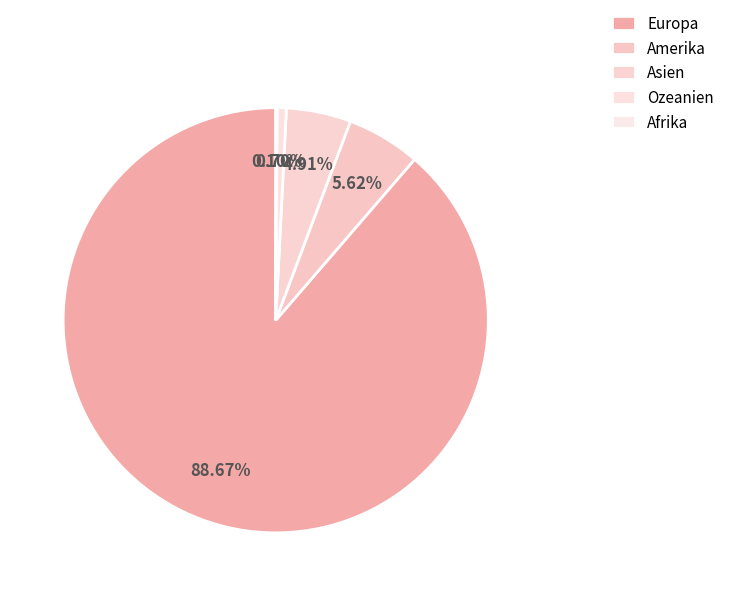

What percentage is NOT represented by Afrika?

99.9%